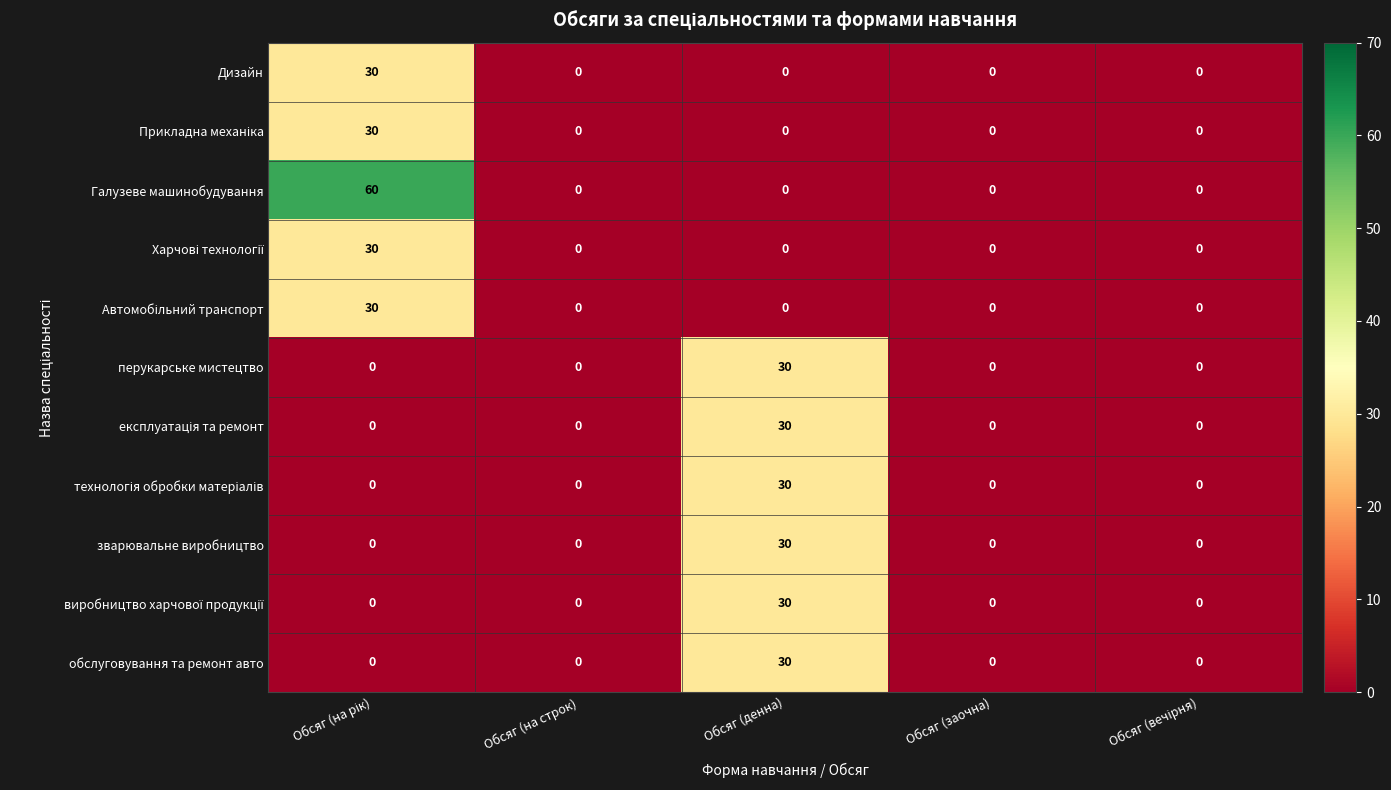

How many data points does each series have?

5